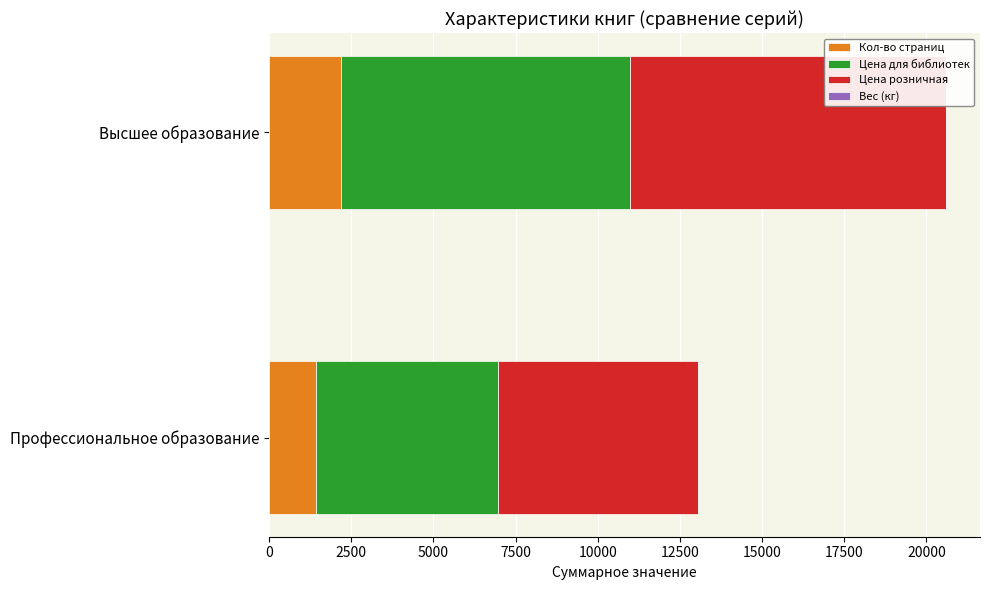

Is it true that Кол-во страниц equals 2198.0 at Высшее образование?

True